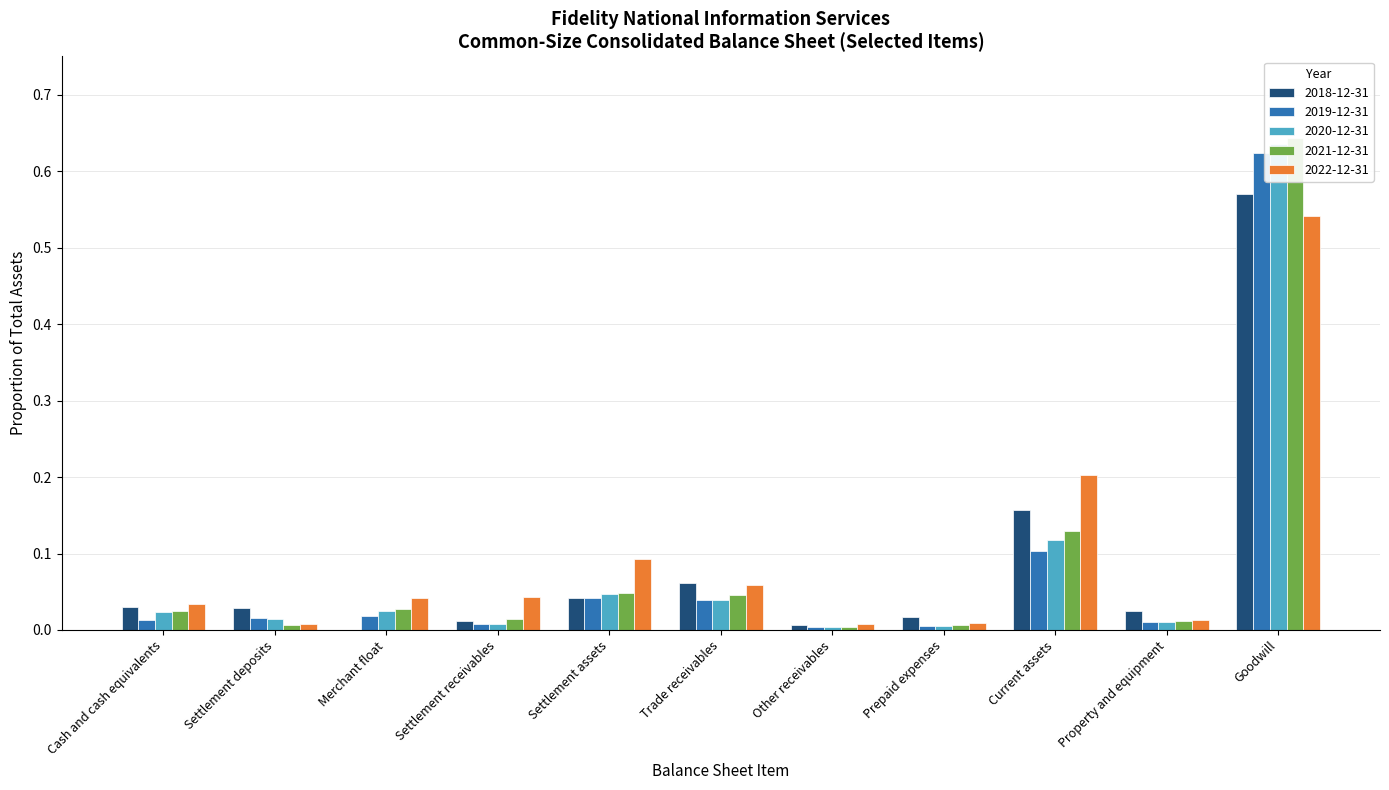

What is the label of the 11th bar from the right?

Cash and cash equivalents